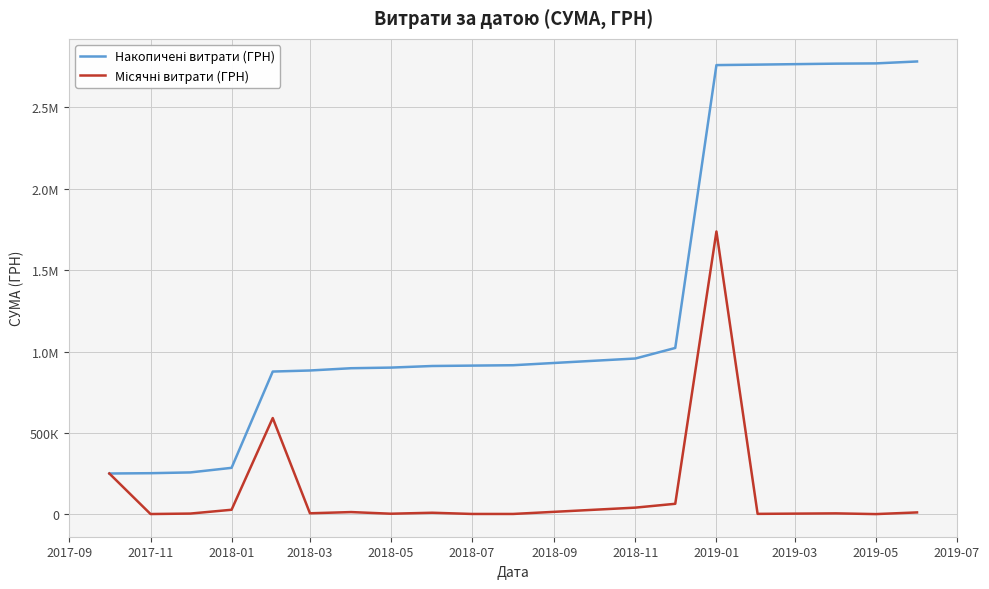

Does the chart have visible grid lines?

Yes